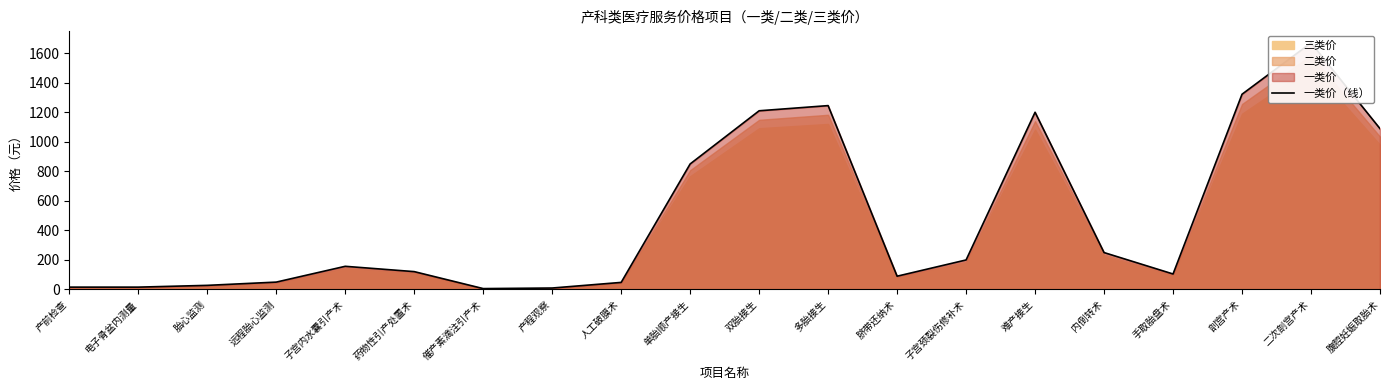

What position from the left is 剖宫产术?

18